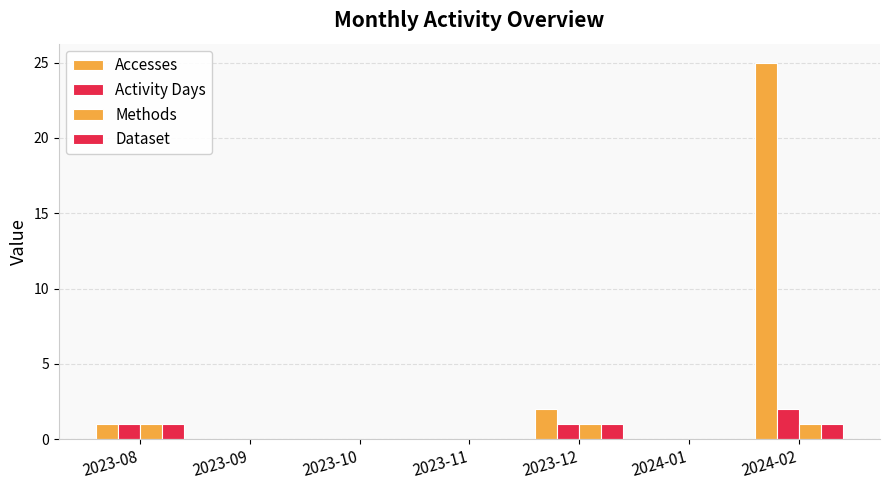

Which label corresponds to the smallest value in the chart?

2023-09